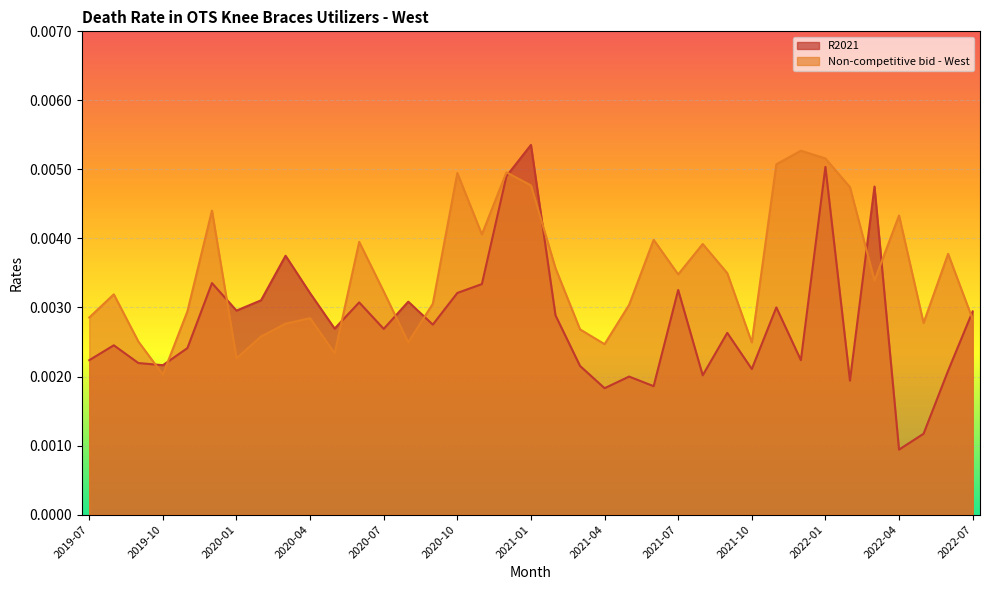

Rank the series by their maximum value, from lowest to highest.

Non-competitive bid - West, R2021